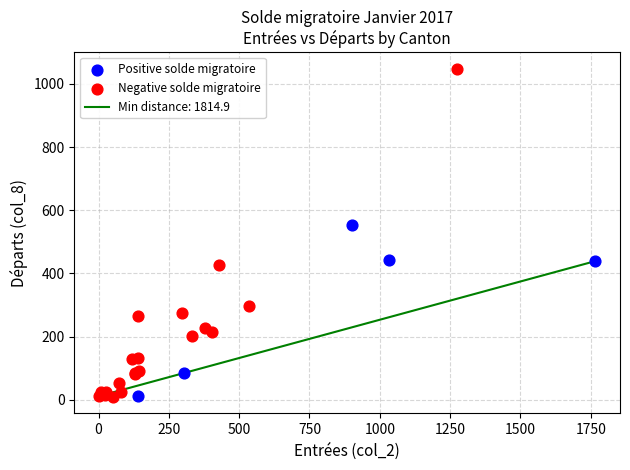

Which series contains the highest Y value?

Negative solde migratoire